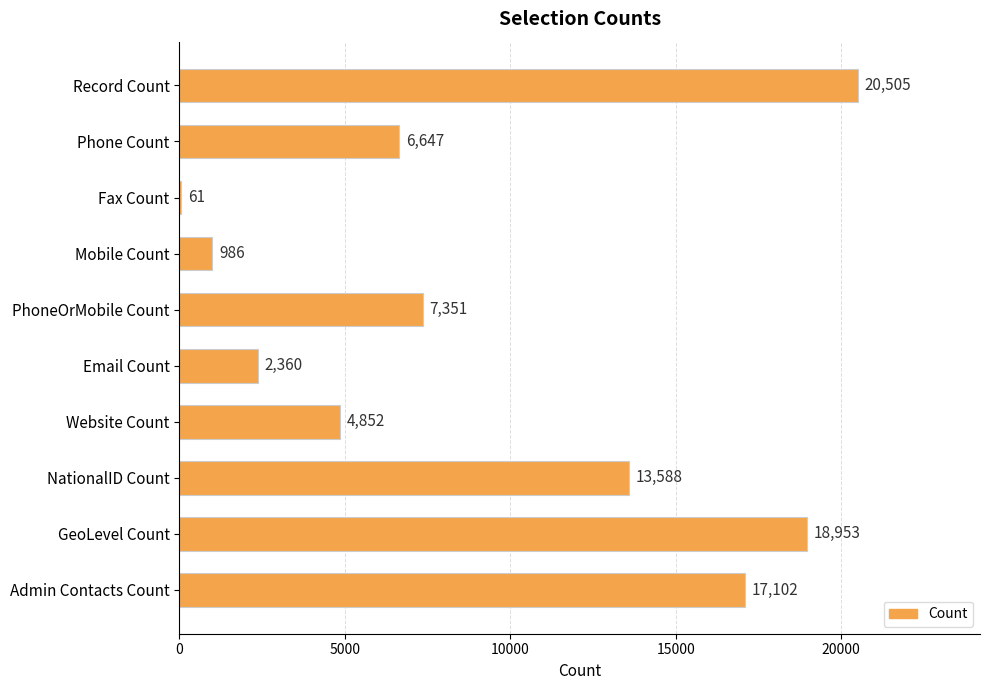

What is the sum of all values?

92405